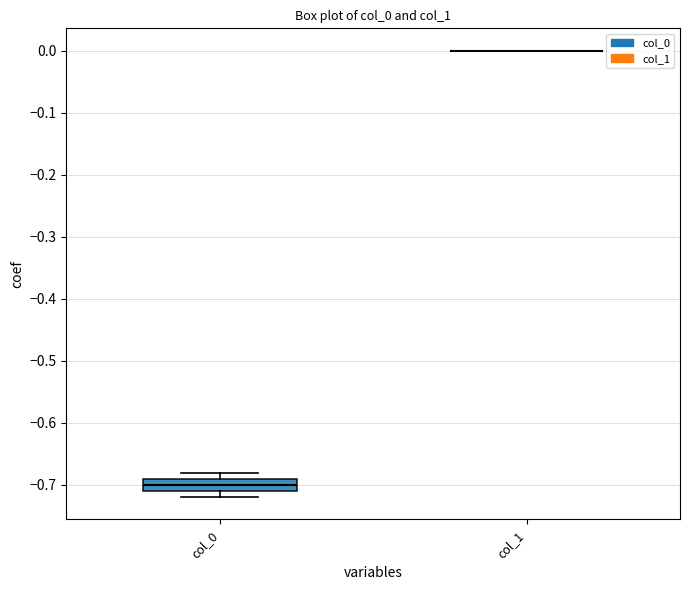

Reading left to right, read every box against the y-axis: the position of its median line, the range the box covers, and the ends of its whiskers. The values are not printed on the chart, so give them approximately, as read against the axis.

col_0: median -0.70, box -0.71 to -0.69, whiskers -0.72 to -0.68
col_1: box collapsed to a line at 0.00, whiskers 0.00 to 0.00